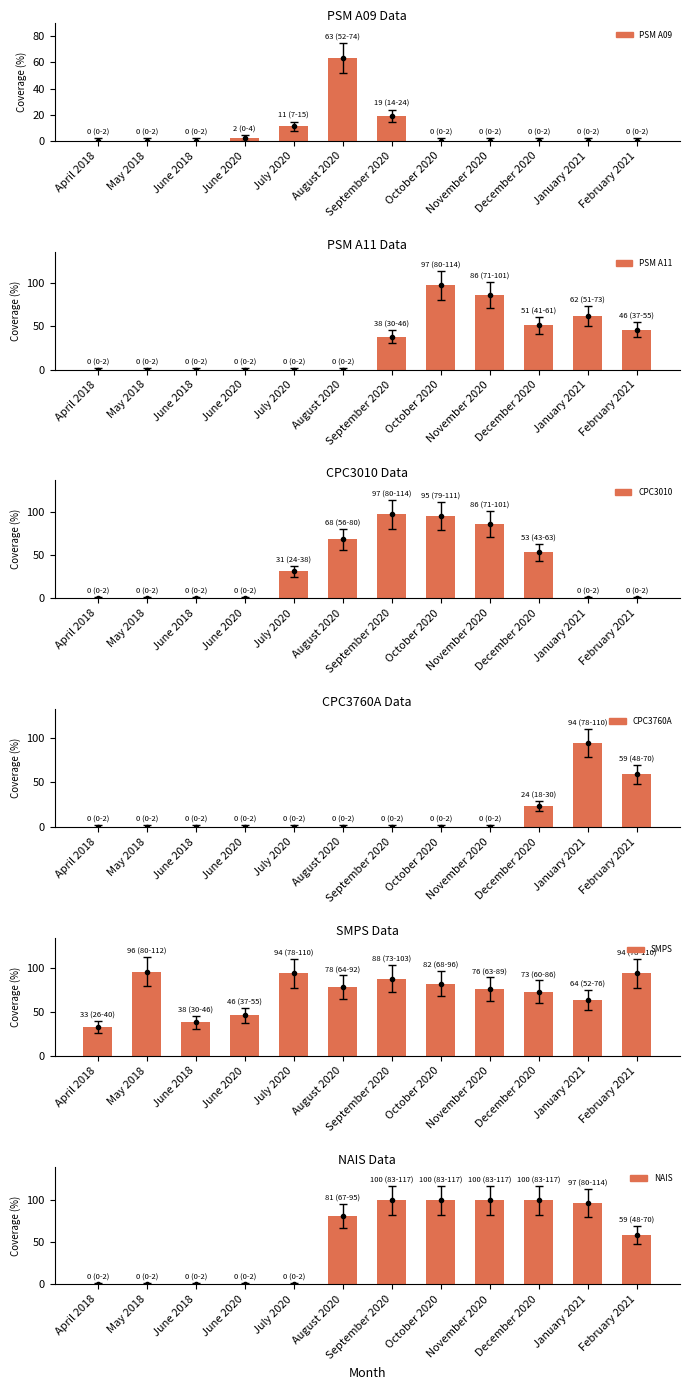

What is the label of the 8th bar from the right?

July 2020